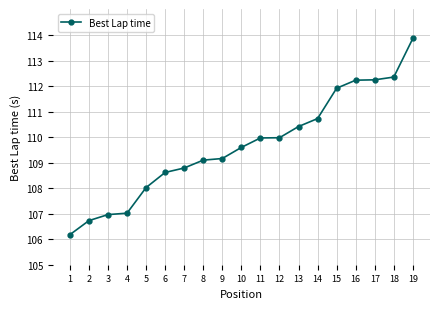

Read the value at 7.

108.8